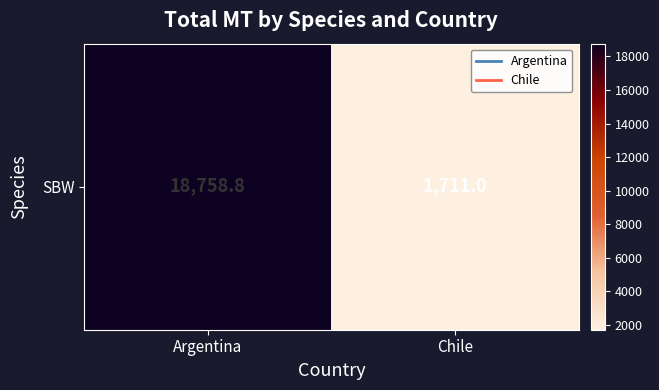

How many values exceed 18758?

1